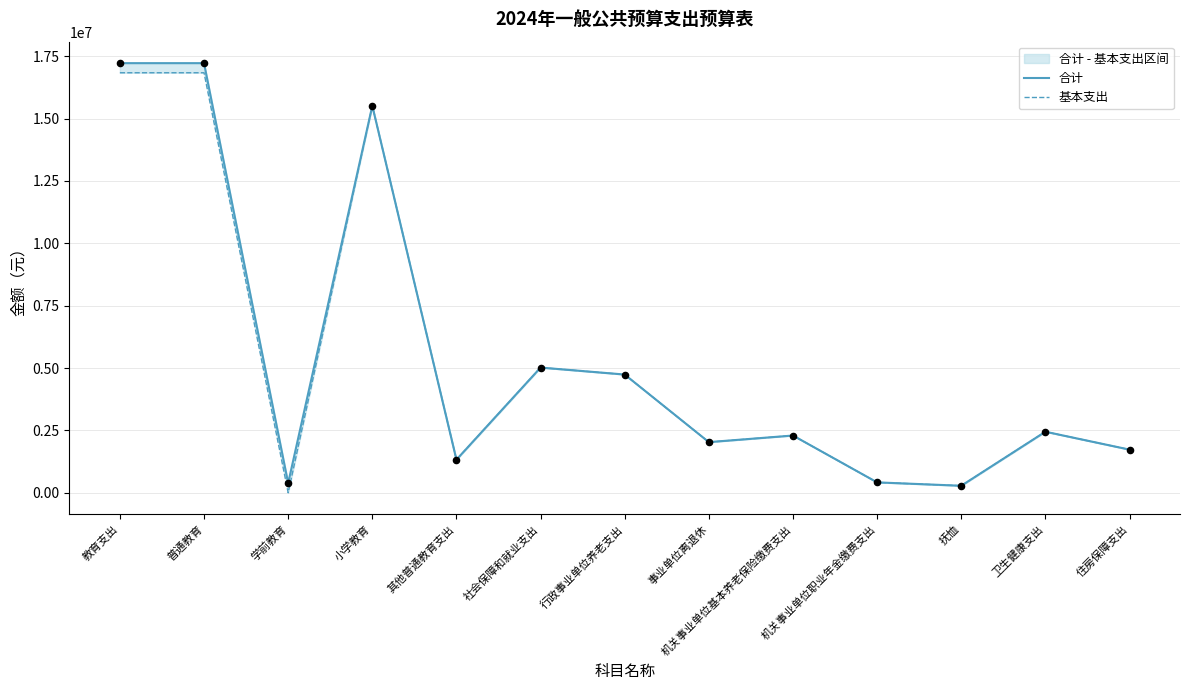

Which series has the largest total across all categories?

合计